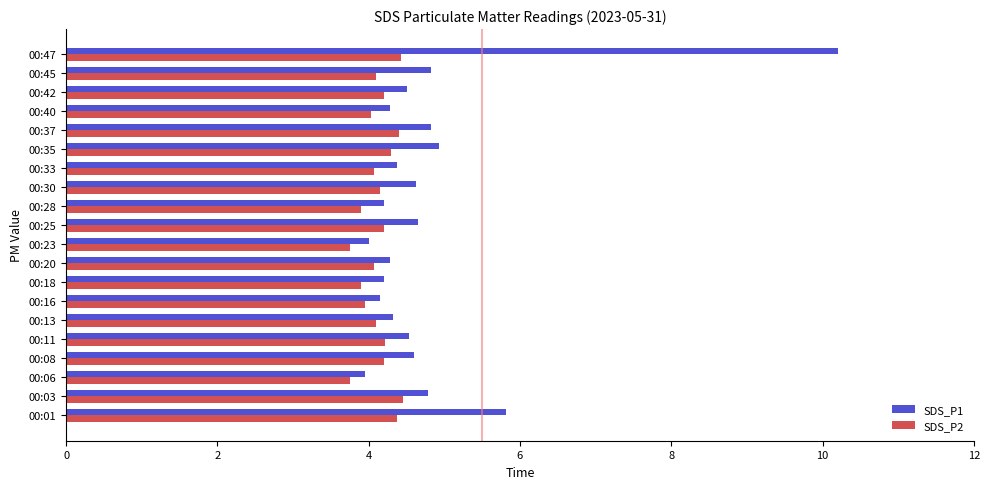

Where is SDS_P1 nearest to the value 7?

00:01